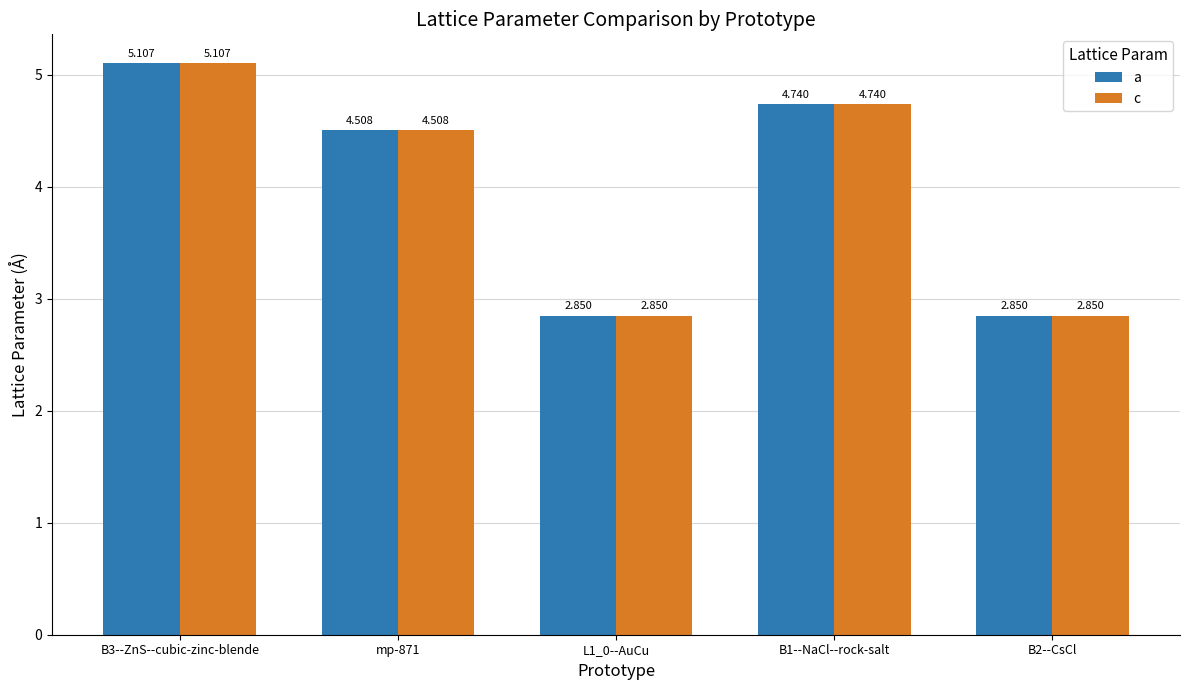

What is the label of the 5th bar from the left?

B2--CsCl